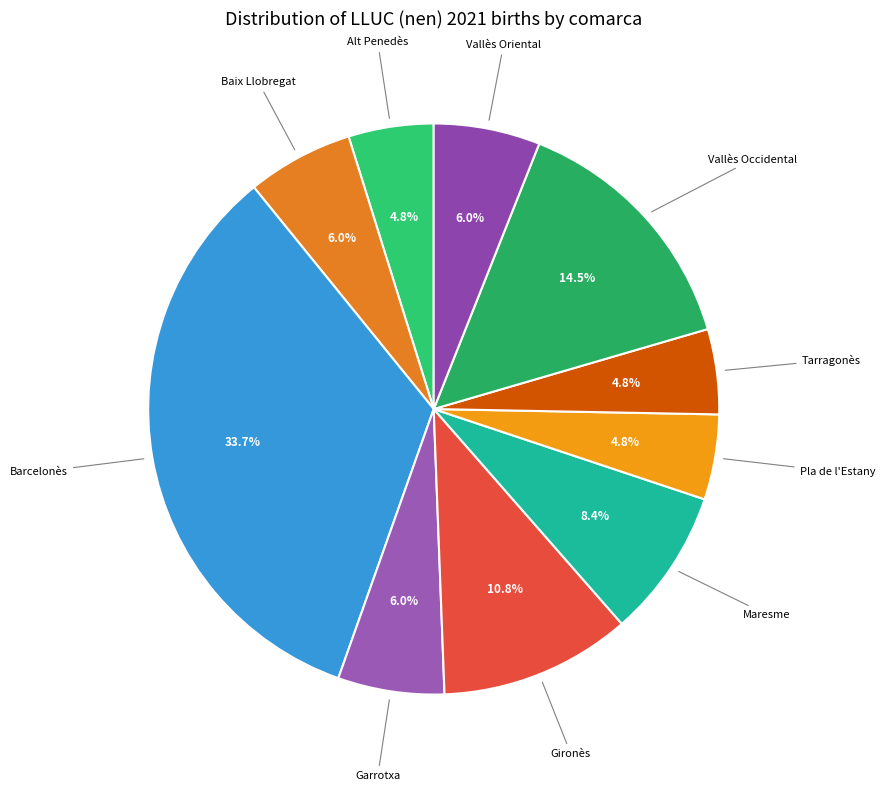

How many segments does this pie chart have?

10